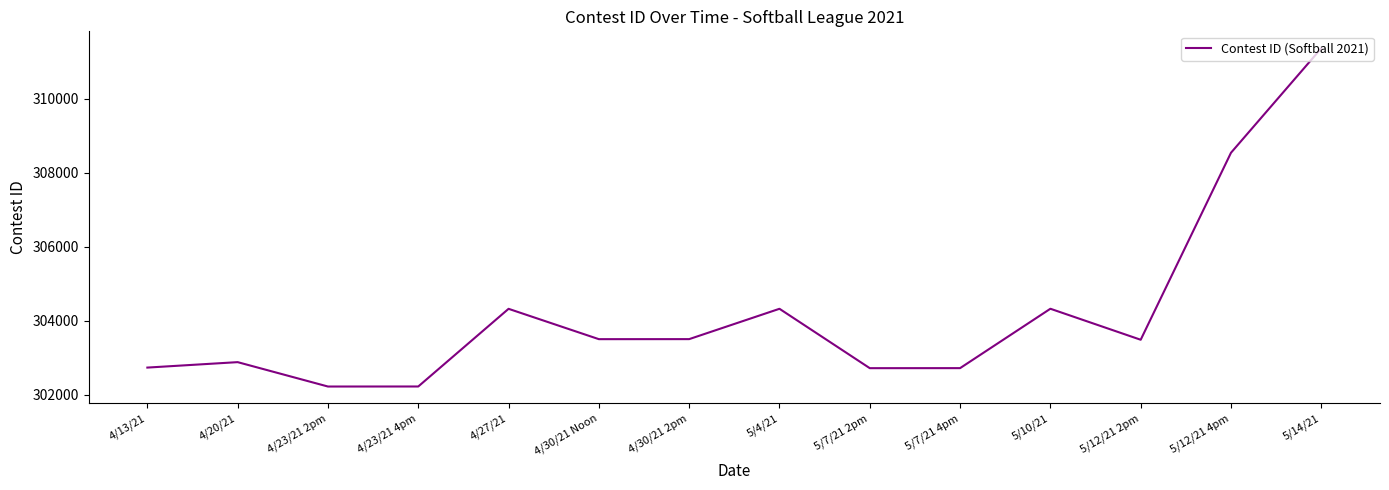

At which category does the data reach its first local peak?

4/20/21